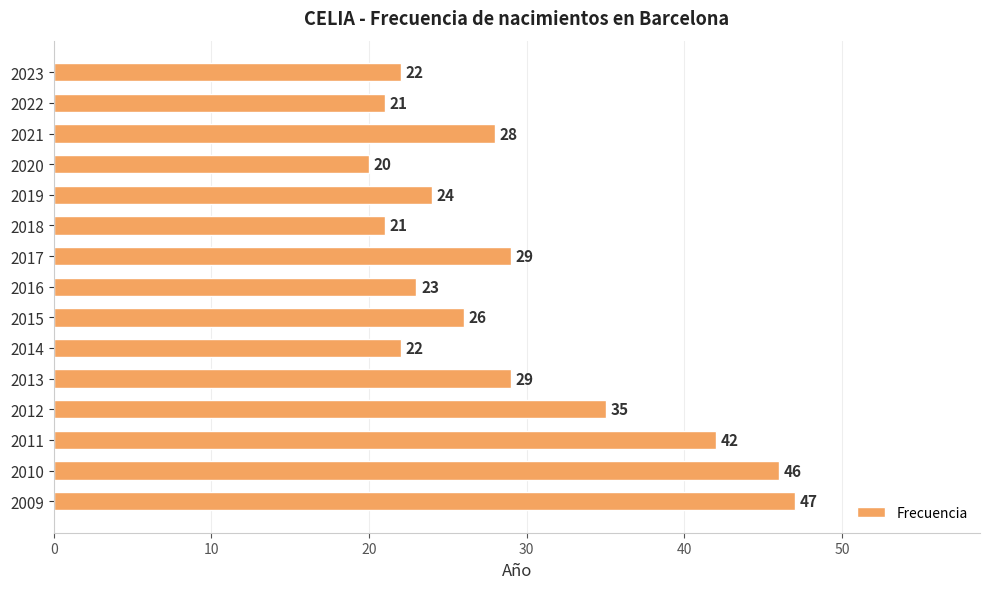

At which category does the chart reach its peak across all series?

2009